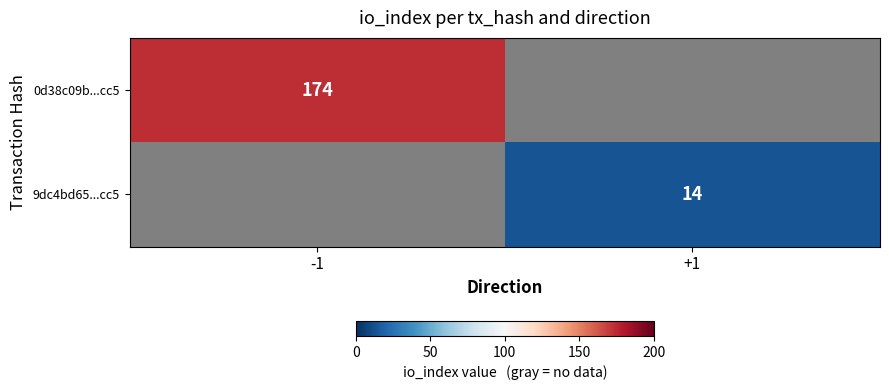

True or false: 9dc4bd65...cc5 has a value of 25 at +1.

False